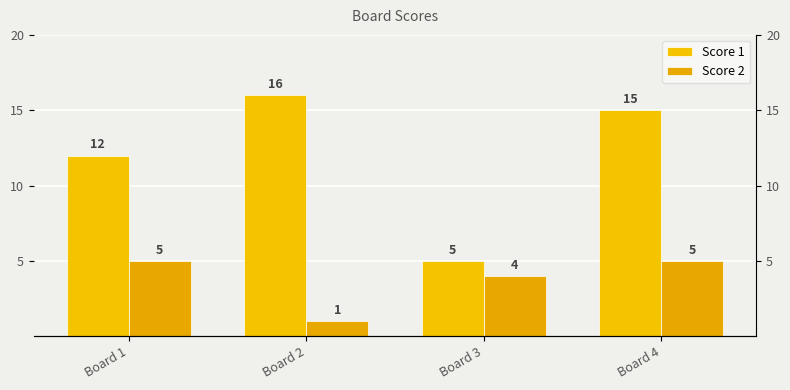

Reading right to left, extract all data points from this chart.

Score 1: 15	5	16	12
Score 2: 5	4	1	5